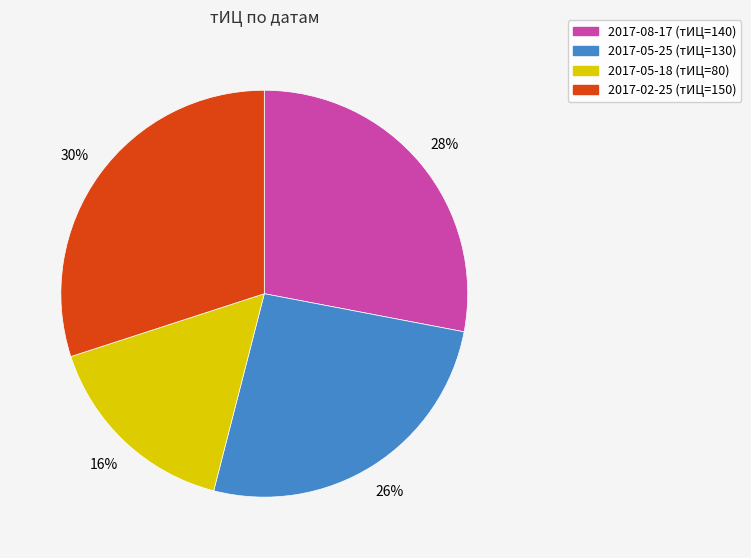

Is the sum of 2017-02-25 (тИЦ=150) and 2017-05-18 (тИЦ=80) greater than half?

No